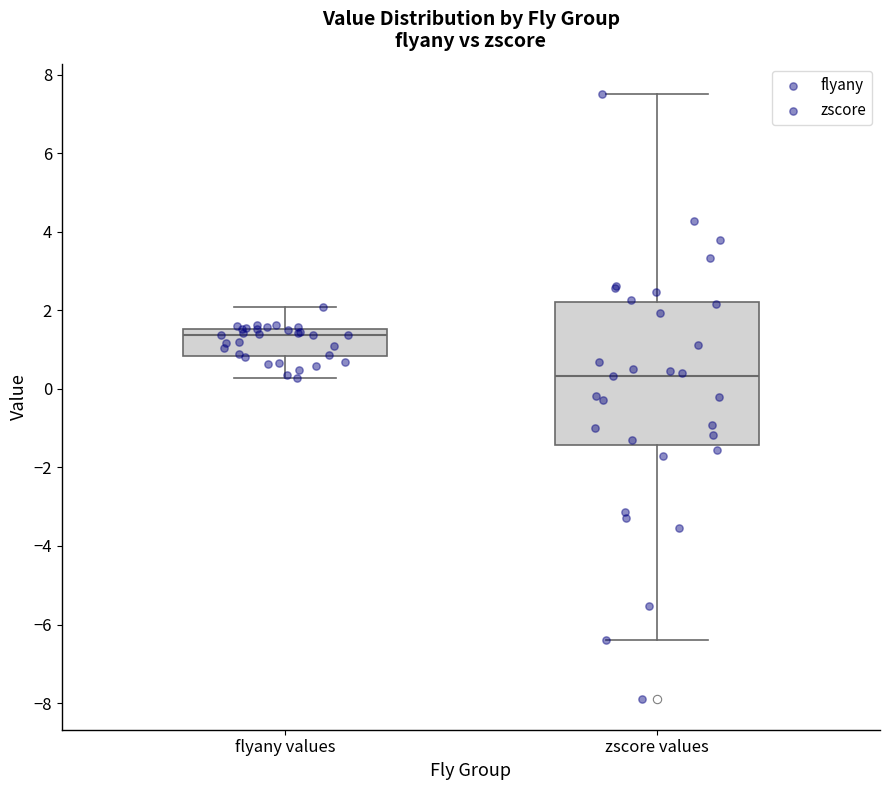

Which box is the tallest, from its lower edge to its upper edge?

zscore values